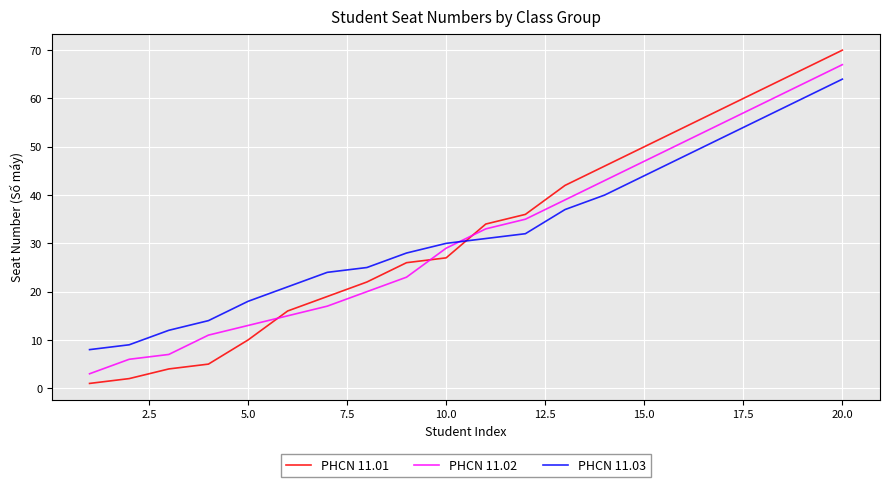

Which series has the widest spread of values?

PHCN 11.01